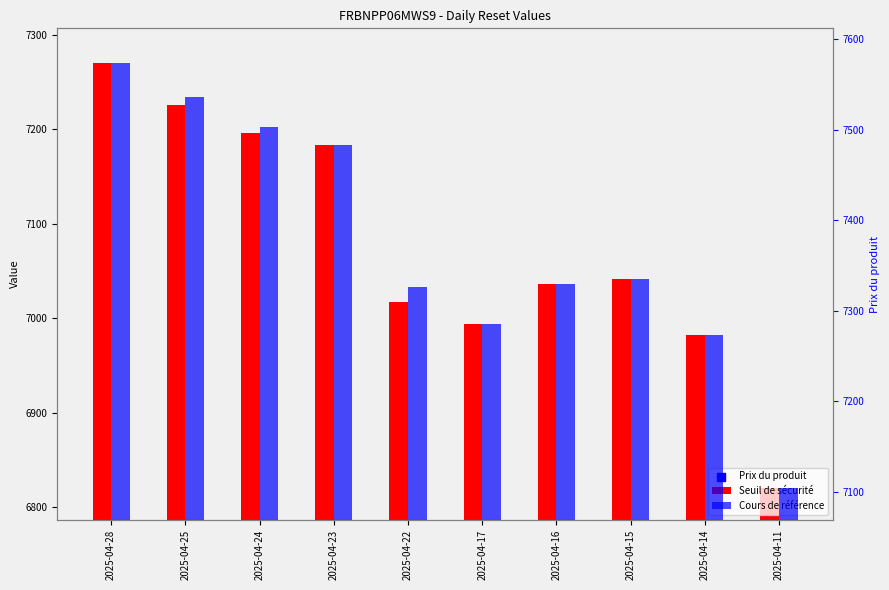

Which series reaches the minimum Y coordinate?

Prix du produit